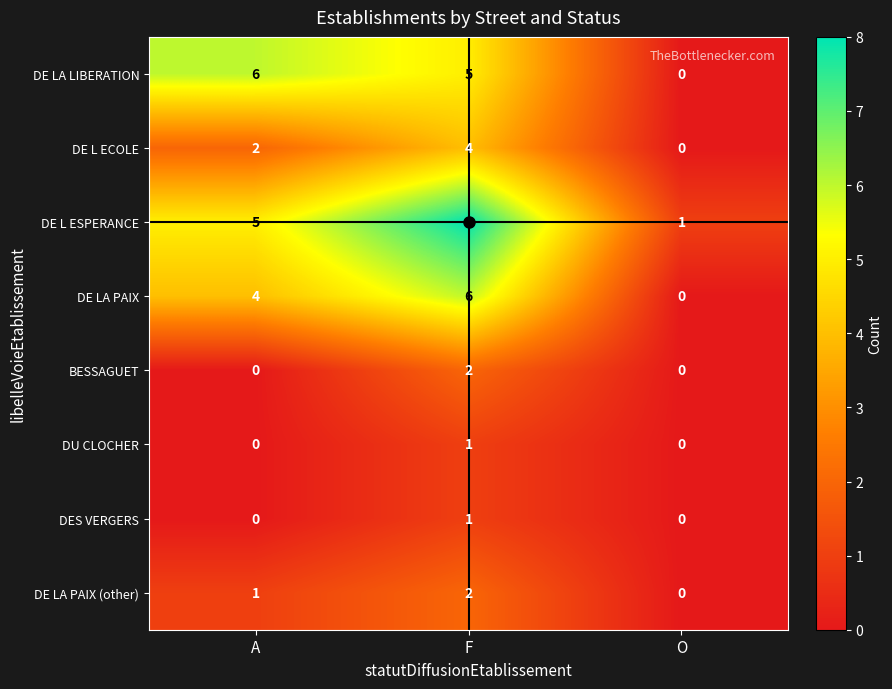

Count the number of categories in the chart.

3